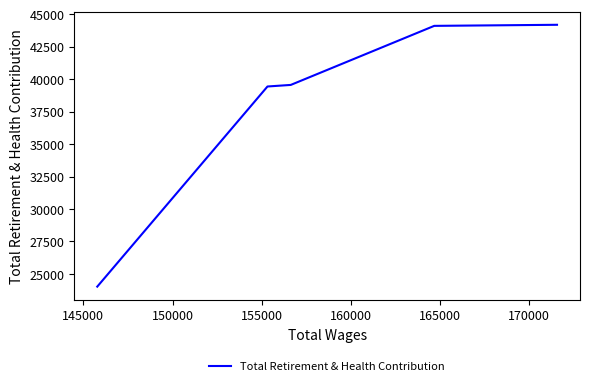

Is it true that the value at 160000 is 40776?

False